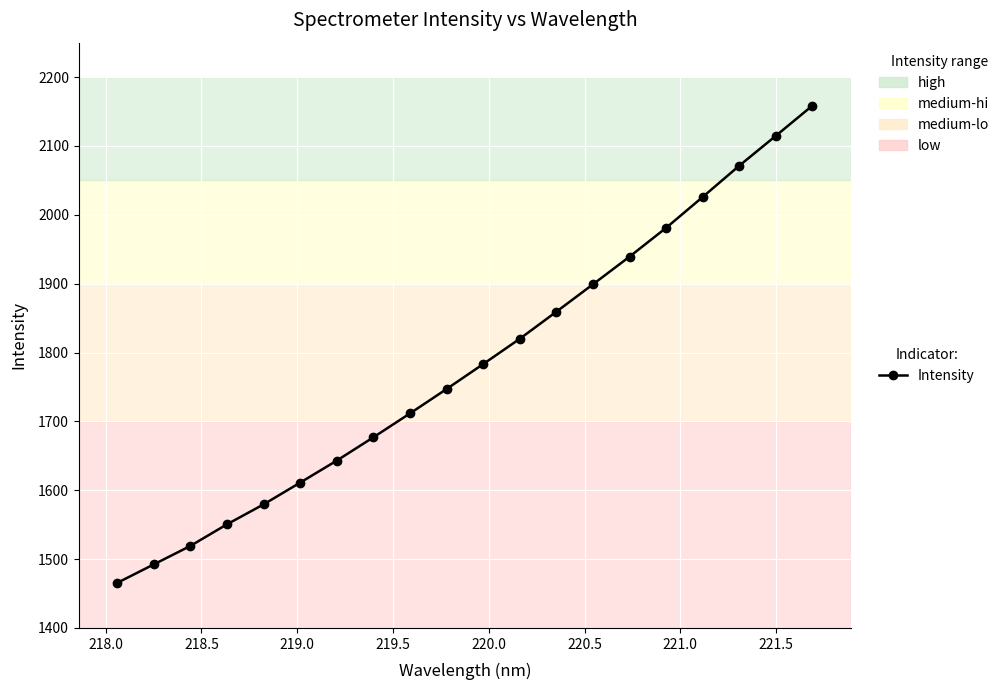

True or false: the data has more than 0 interior local peaks.

False